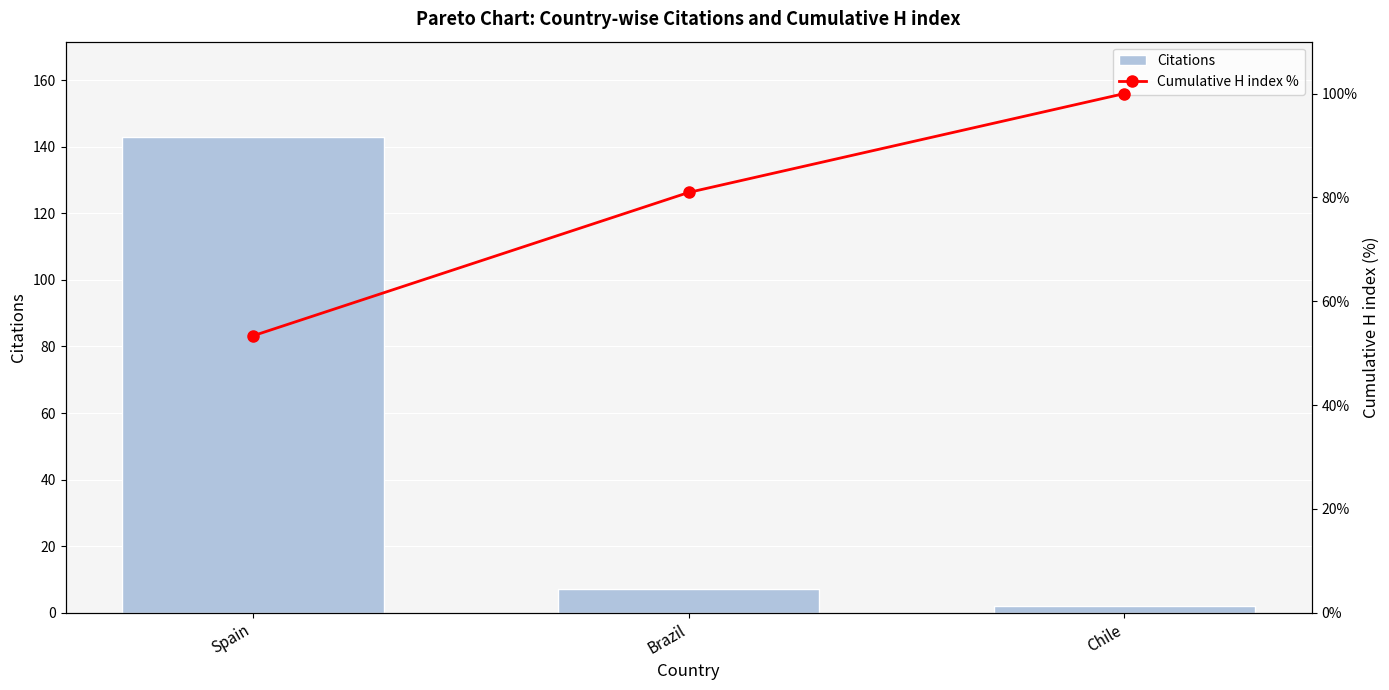

What is the average value of the Citations series?

51